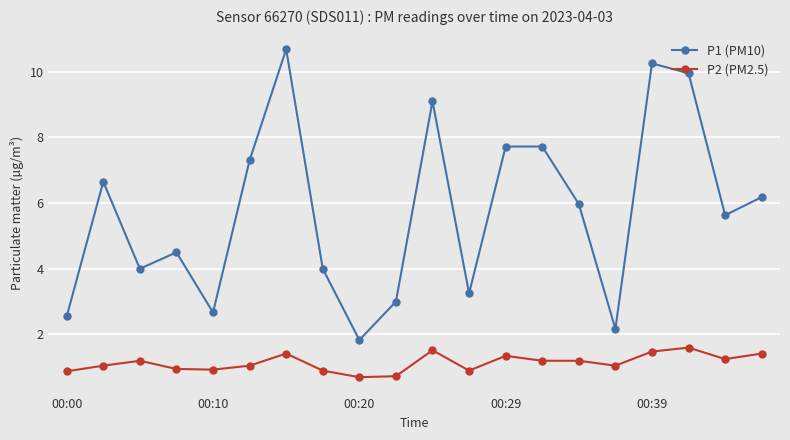

Which series has the largest total across all categories?

P1 (PM10)